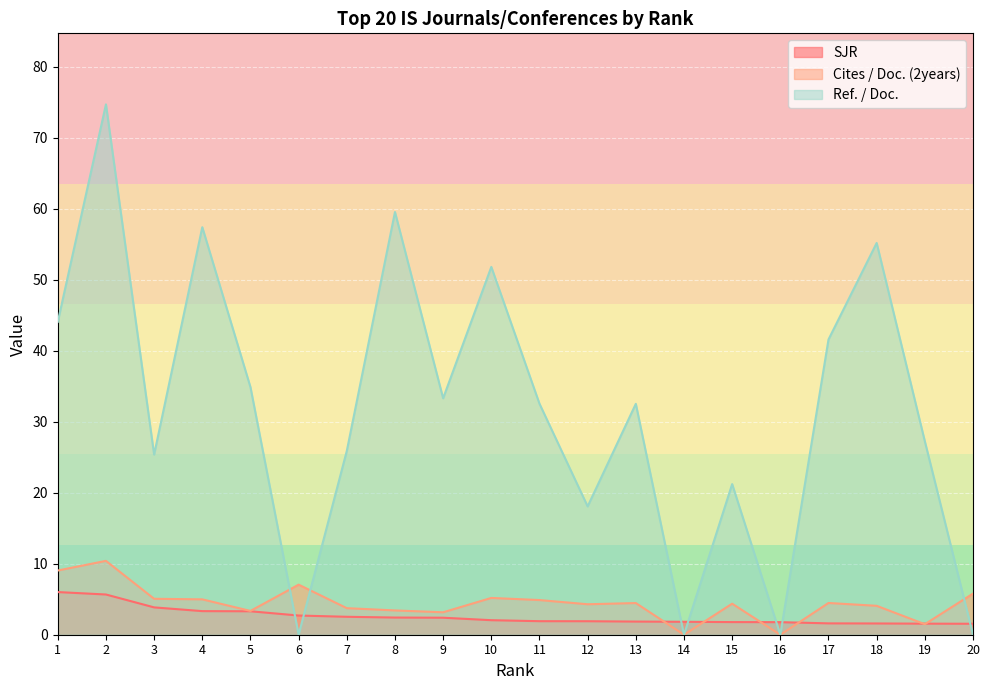

What is the greatest value displayed?

74.7